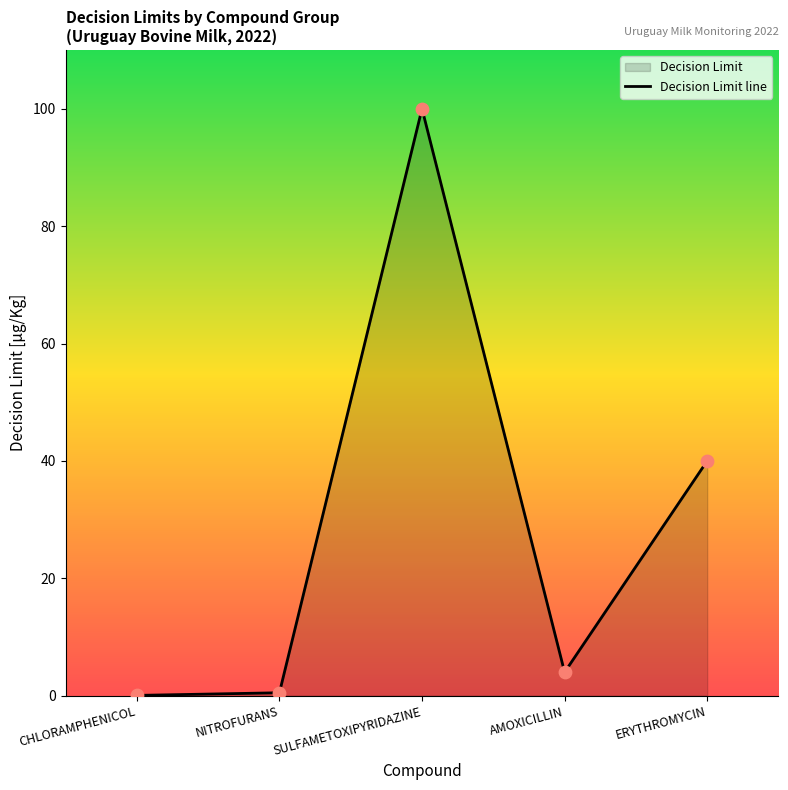

Approximately how many times larger is the value at SULFAMETOXIPYRIDAZINE compared to AMOXICILLIN?

25.0